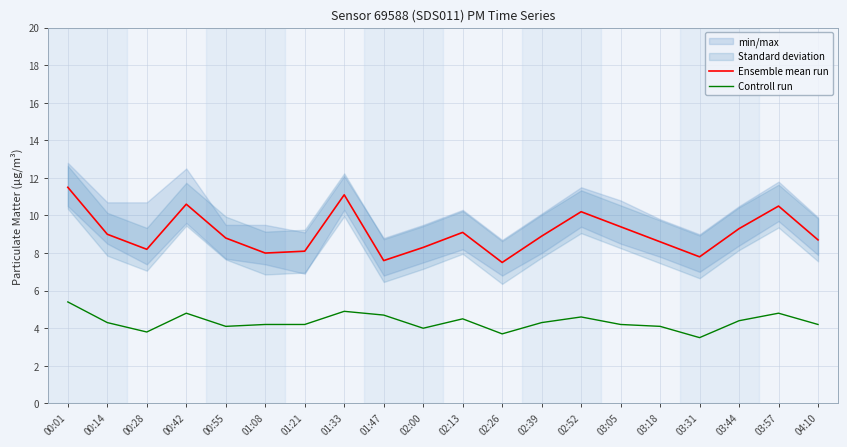

Which series has the largest range (max minus min)?

Ensemble mean run